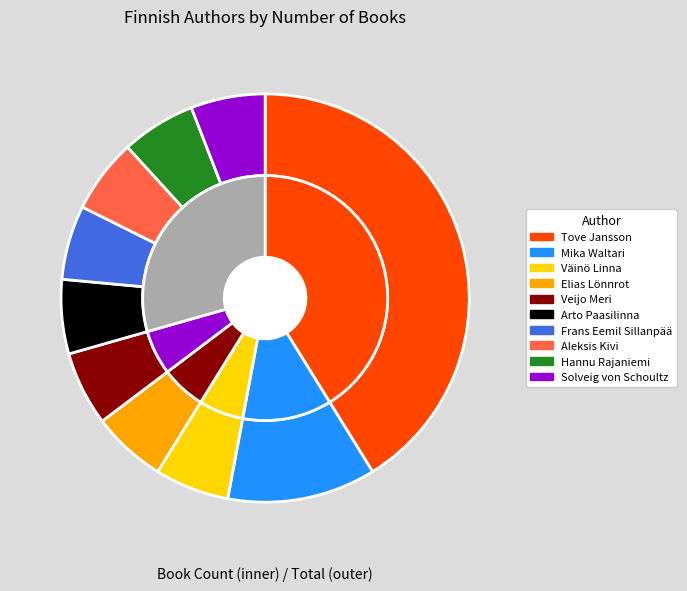

Does any single category account for the majority?

No